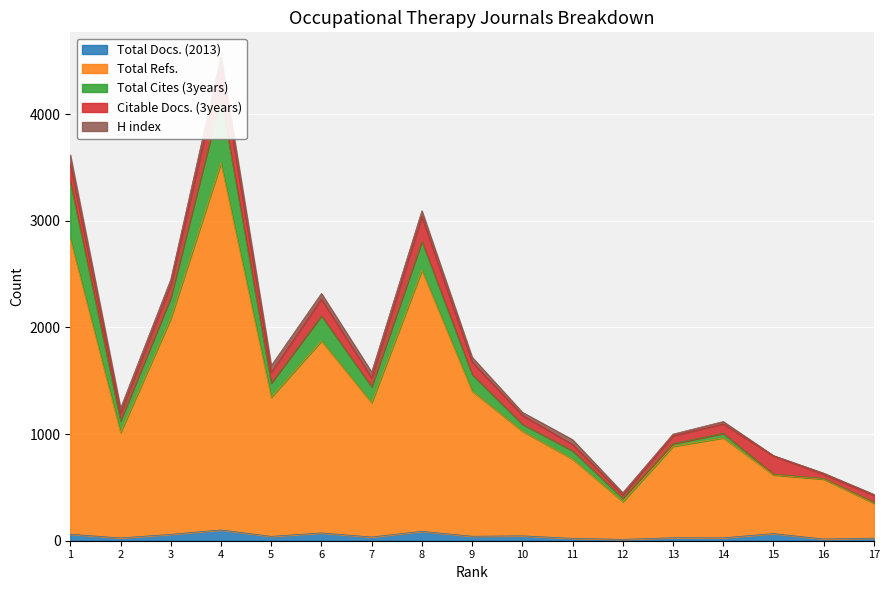

Reading left to right, what are all the values shown in this chart?

Total Docs. (2013): 1=61	2=26	3=60	4=101	5=41	6=73	7=35	8=88	9=42	10=46	11=22	12=13	13=28	14=27	15=67	16=16	17=25
Total Refs.: 1=2771	2=989	3=2024	4=3442	5=1304	6=1801	7=1259	8=2449	9=1361	10=982	11=744	12=353	13=857	14=938	15=550	16=562	17=326
Total Cites (3years): 1=533	2=111	3=195	4=614	5=133	6=236	7=150	8=271	9=156	10=65	11=78	12=33	13=26	14=42	15=7	16=6	17=10
Citable Docs. (3years): 1=168	2=69	3=122	4=288	5=101	6=157	7=83	8=232	9=118	10=83	11=59	12=32	13=73	14=88	15=171	16=38	17=64
H index: 1=84	2=47	3=49	4=96	5=63	6=52	7=54	8=54	9=44	10=29	11=45	12=19	13=16	14=23	15=4	16=12	17=10